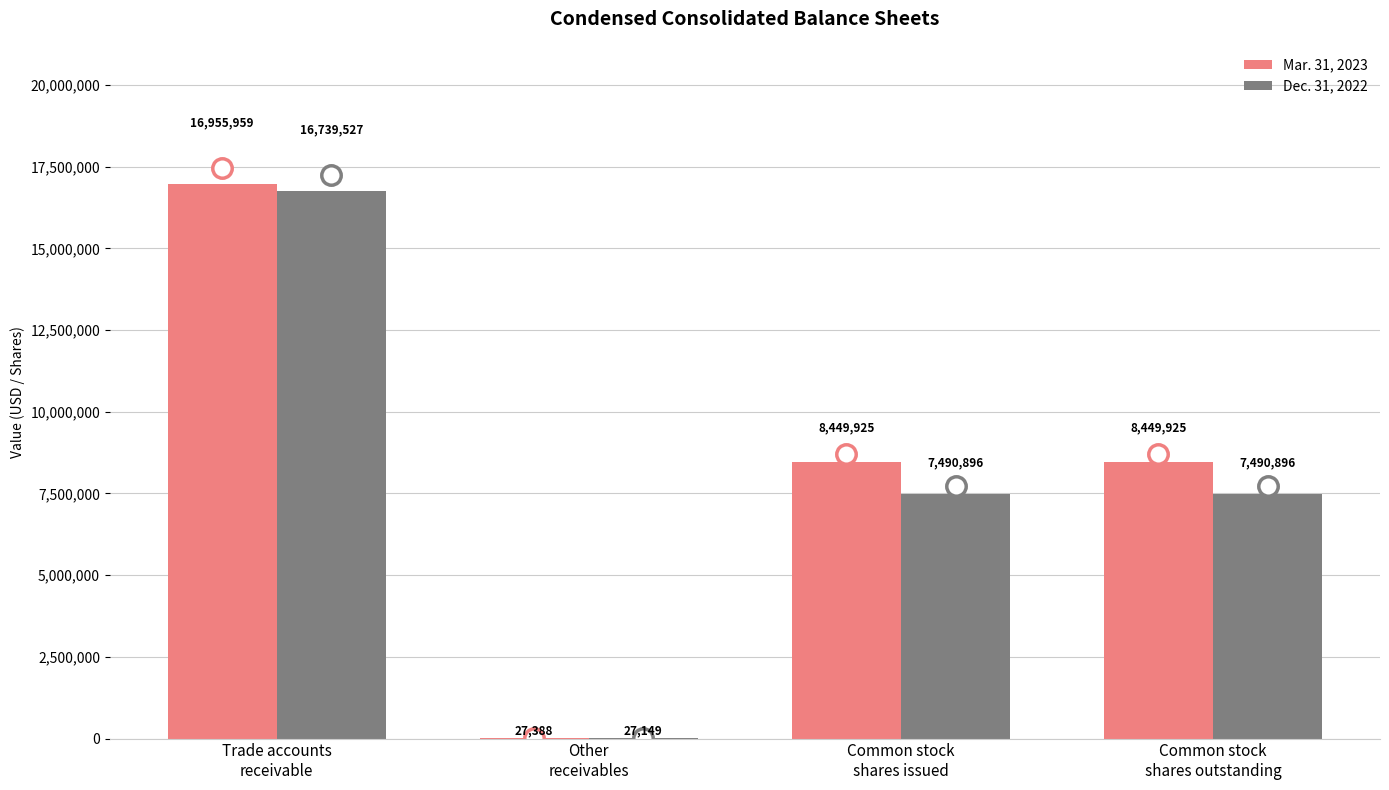

Reading right to left, what are all the values shown in this chart?

Mar. 31, 2023: Common stock
shares outstanding=8449925	Common stock
shares issued=8449925	Other
receivables=27388	Trade accounts
receivable=16955959
Dec. 31, 2022: Common stock
shares outstanding=7490896	Common stock
shares issued=7490896	Other
receivables=27149	Trade accounts
receivable=16739527